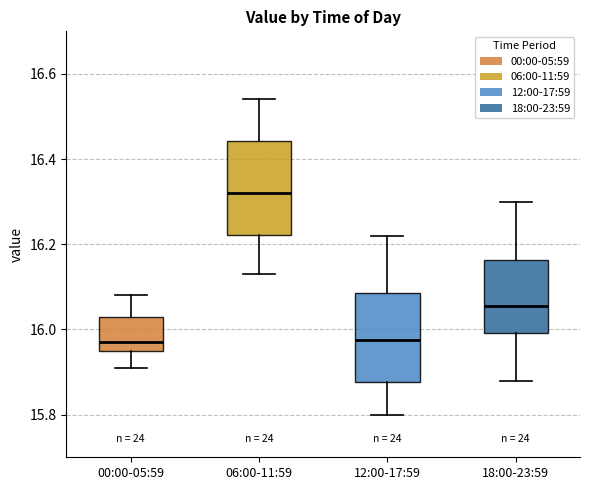

Reading left to right, read every box against the y-axis: the position of its median line, the range the box covers, and the ends of its whiskers. The values are not printed on the chart, so give them approximately, as read against the axis.

00:00-05:59: median 15.98, box 15.96 to 16.04, whiskers 15.92 to 16.08
06:00-11:59: median 16.32, box 16.22 to 16.44, whiskers 16.14 to 16.54
12:00-17:59: median 15.98, box 15.88 to 16.08, whiskers 15.80 to 16.22
18:00-23:59: median 16.06, box 16.00 to 16.16, whiskers 15.88 to 16.30